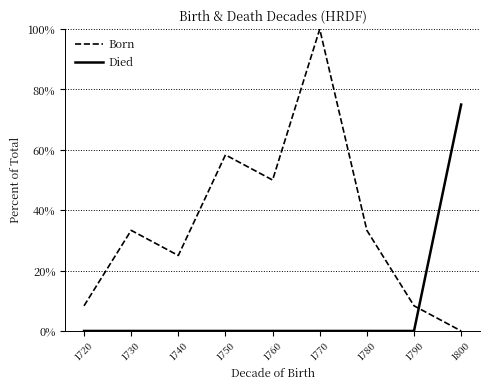

What is the total value across all series at 1760?

50.0